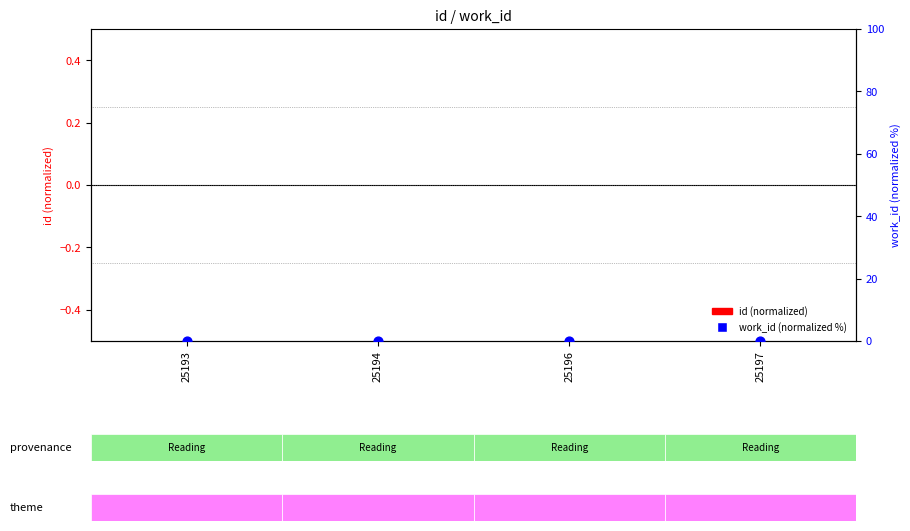

Which series contains the lowest Y value?

id (normalized)